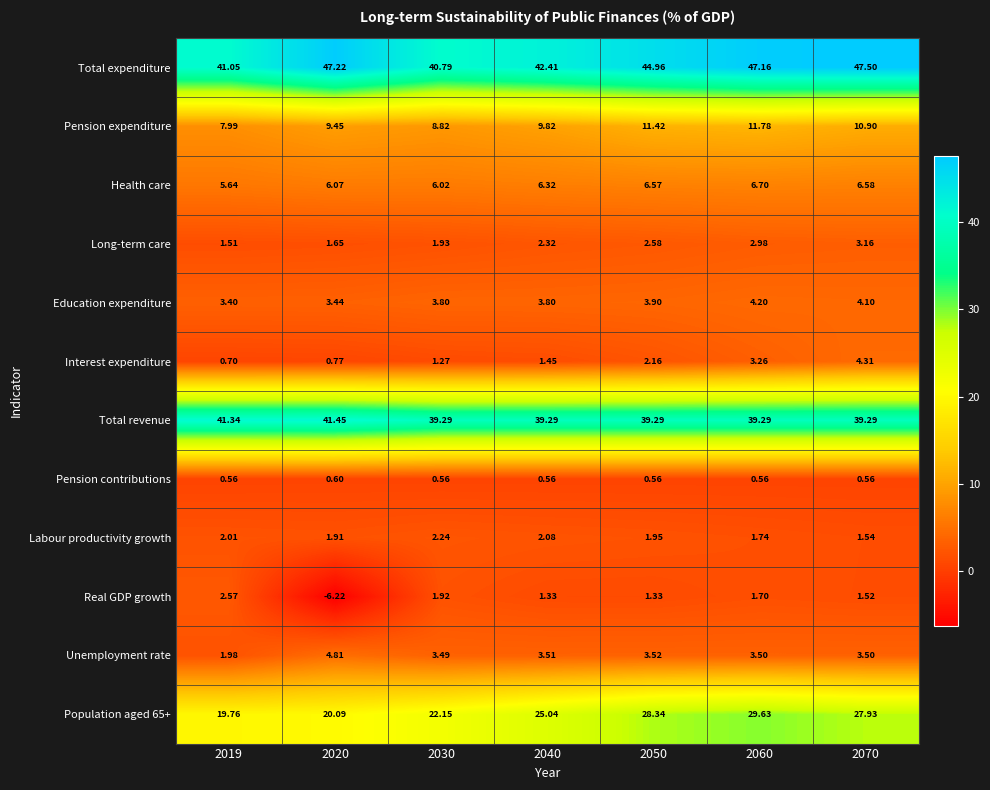

Which series has the largest range (max minus min)?

Population aged 65+